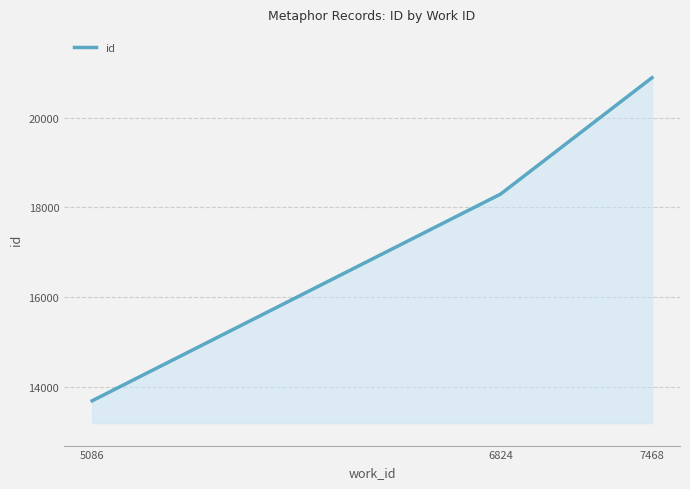

Which label corresponds to the smallest value in the chart?

5086